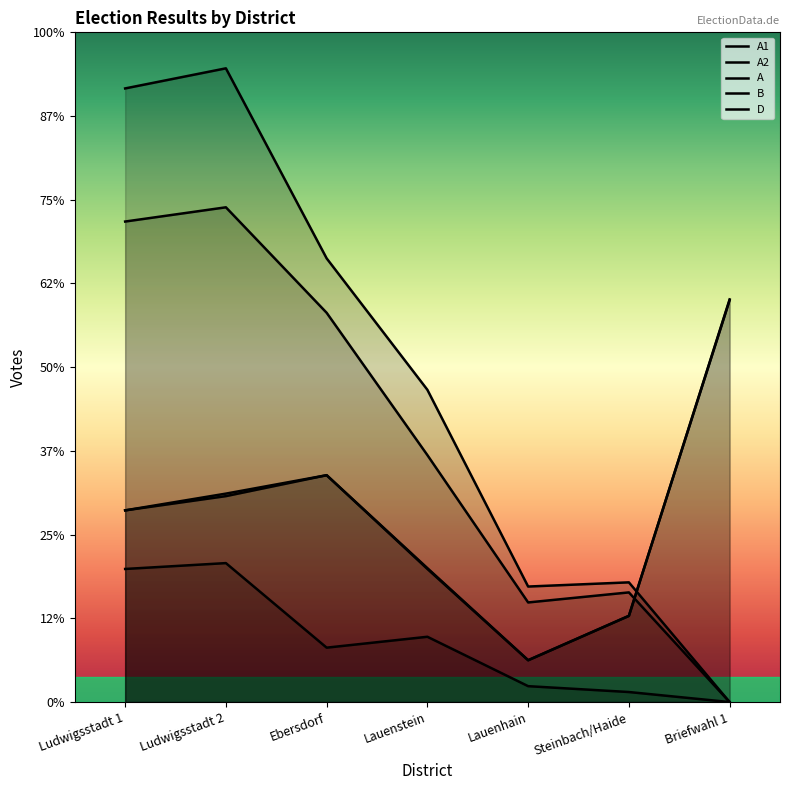

True or false: A has a value of 186 at Ebersdorf.

False